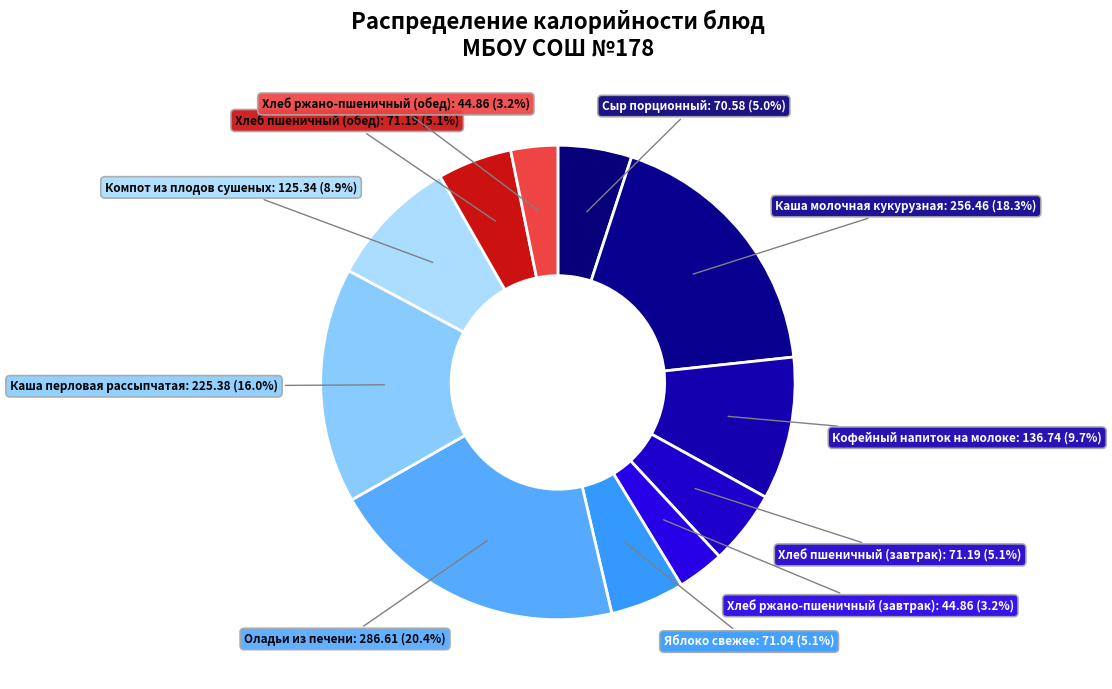

Between Хлеб ржано-пшеничный (завтрак) and Яблоко свежее, which is larger?

Яблоко свежее